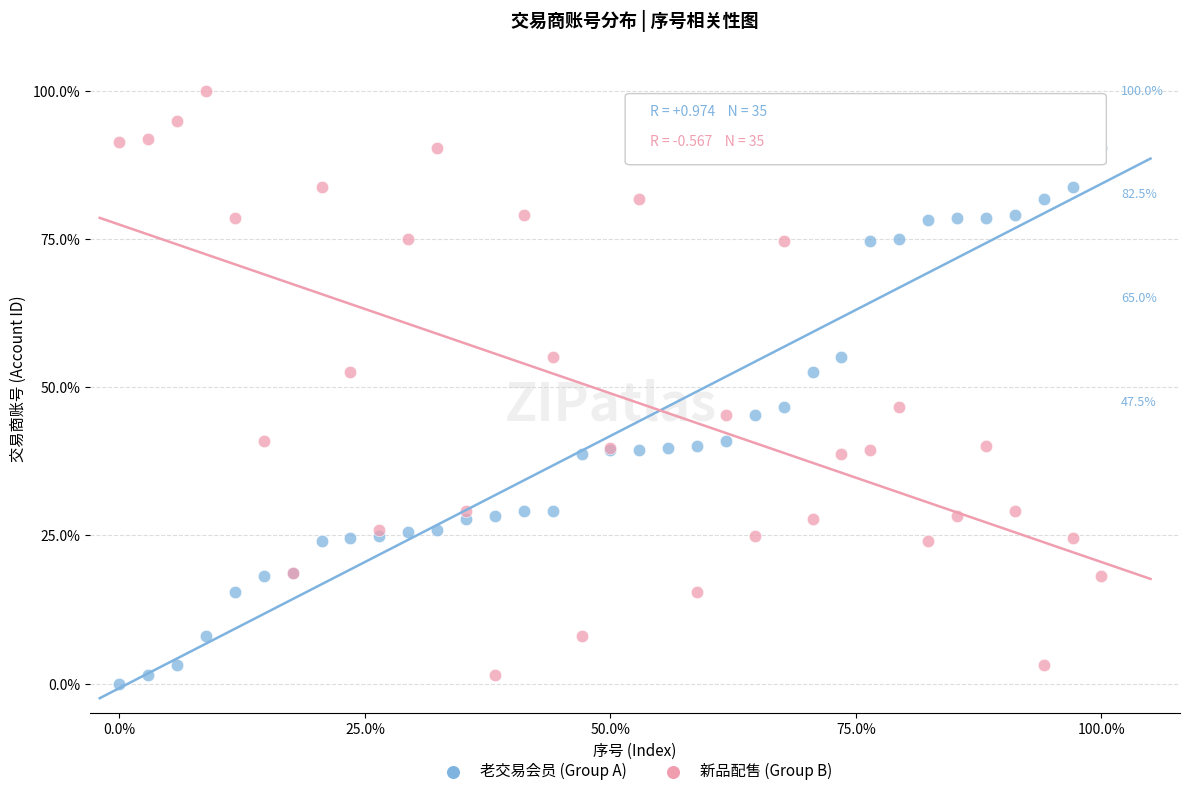

What are all the series names shown in the legend?

老交易会员 (Group A), 新品配售 (Group B)